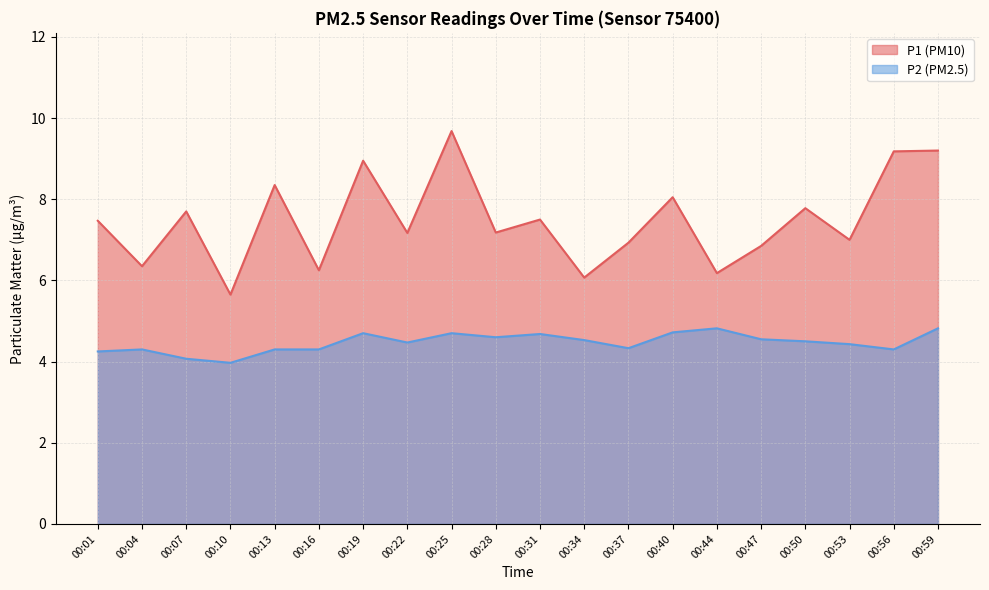

What is the total value across all series at 00:31?

12.2